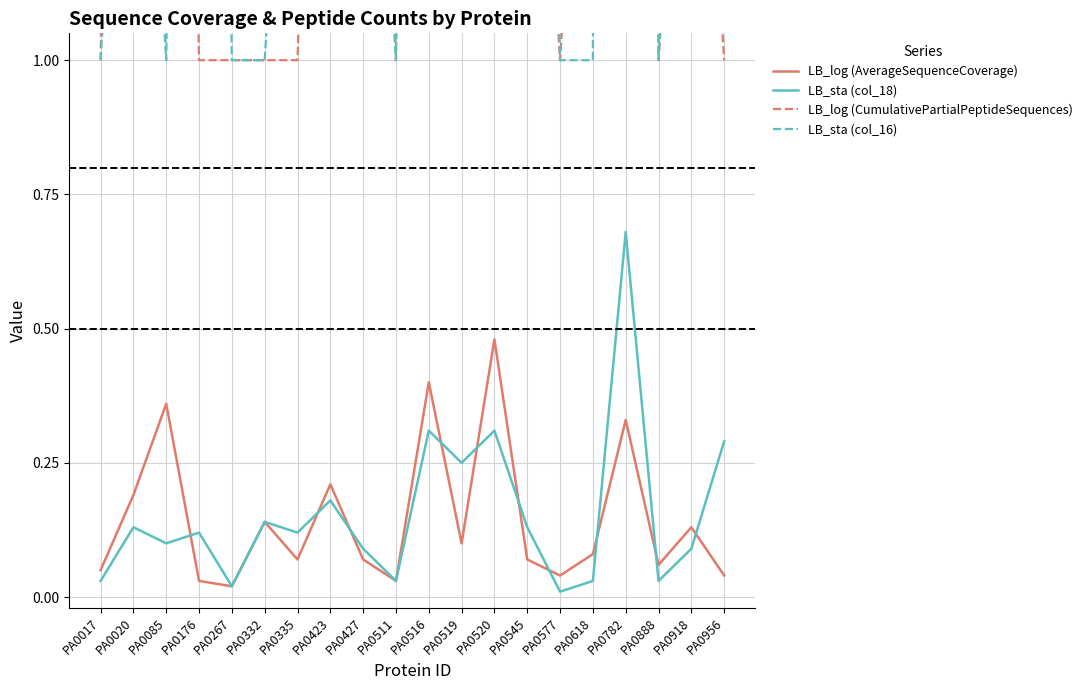

Is the value of LB_log (CumulativePartialPeptideSequences) at PA0516 greater than the value of LB_log (AverageSequenceCoverage) at PA0020?

Yes